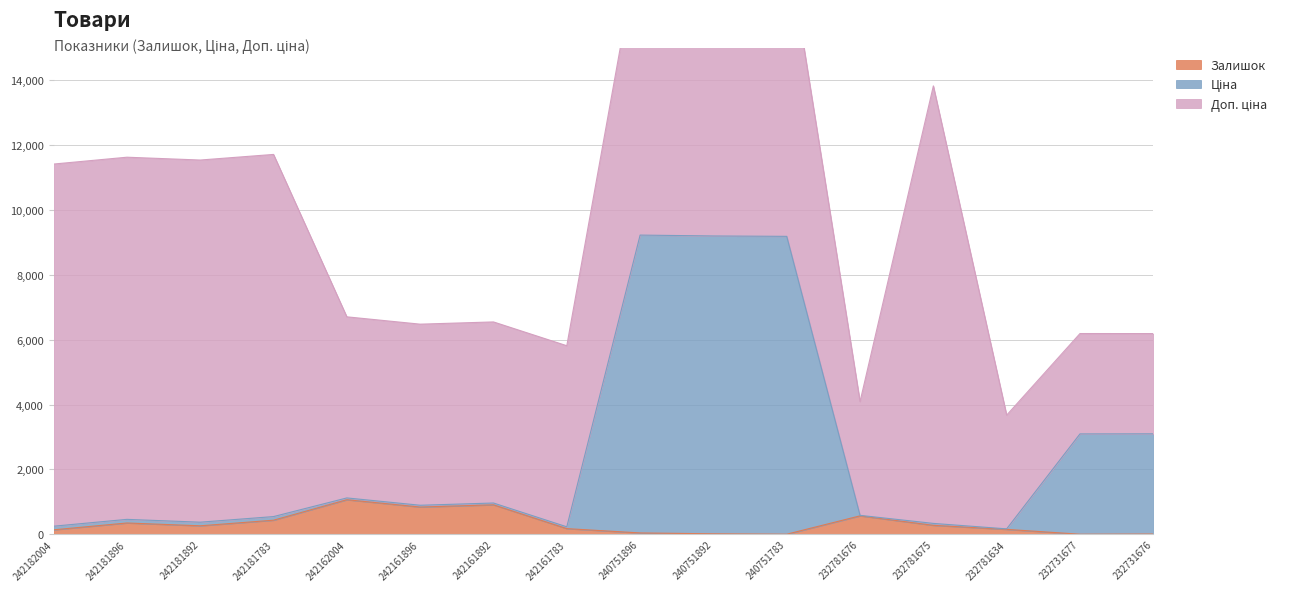

True or false: Залишок has more than 0 points higher than both neighbors.

True